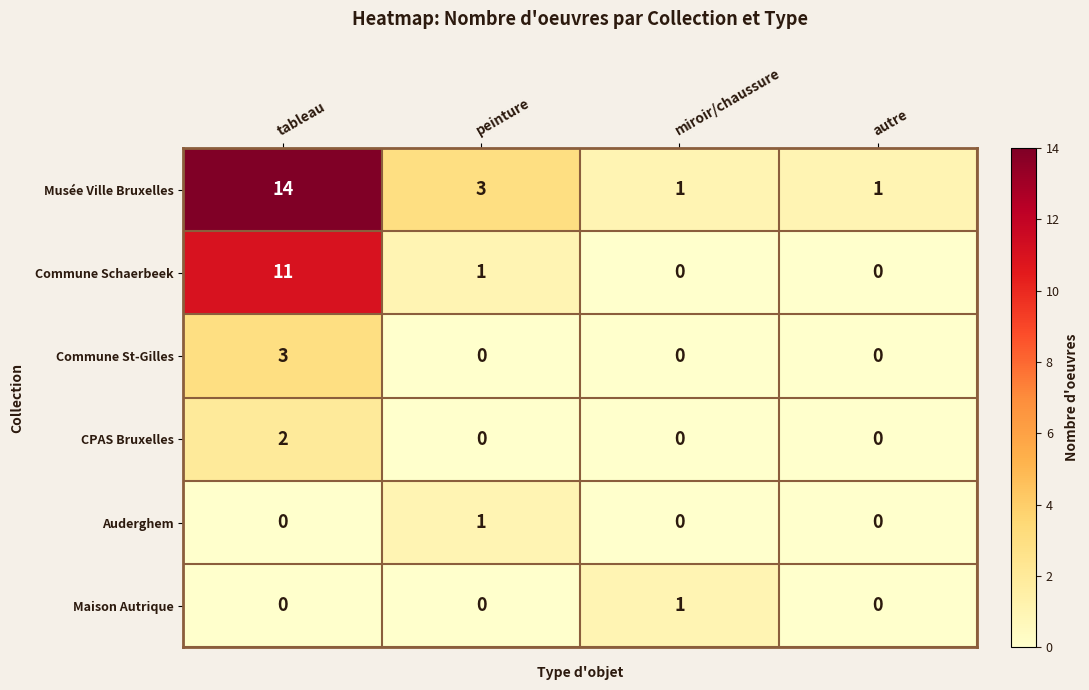

Is it true that Commune Schaerbeek equals -7 at autre?

False